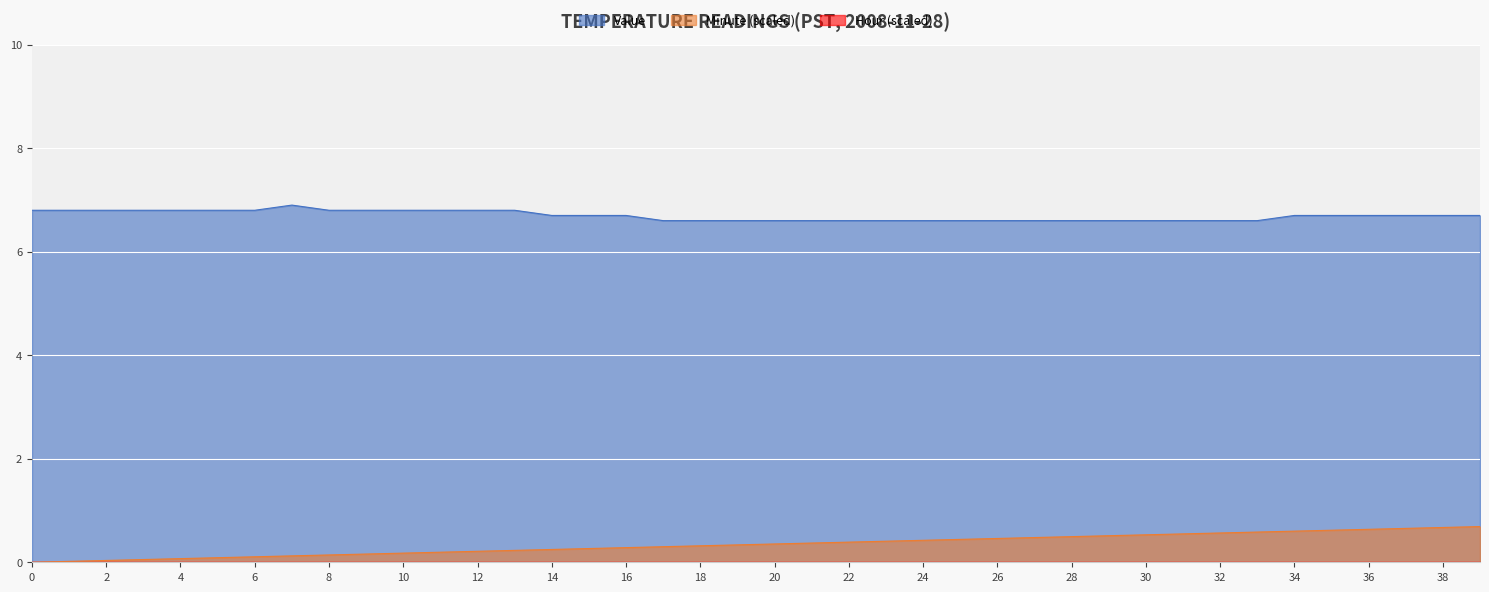

Which series has the largest total across all categories?

Value